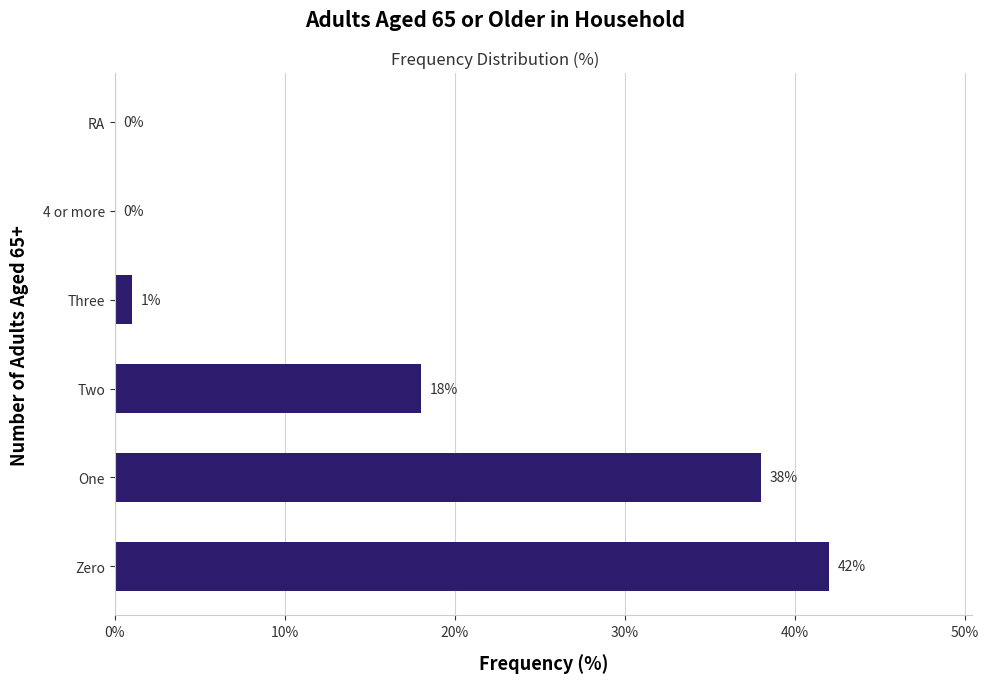

What is the change in value from One to Two?

-20